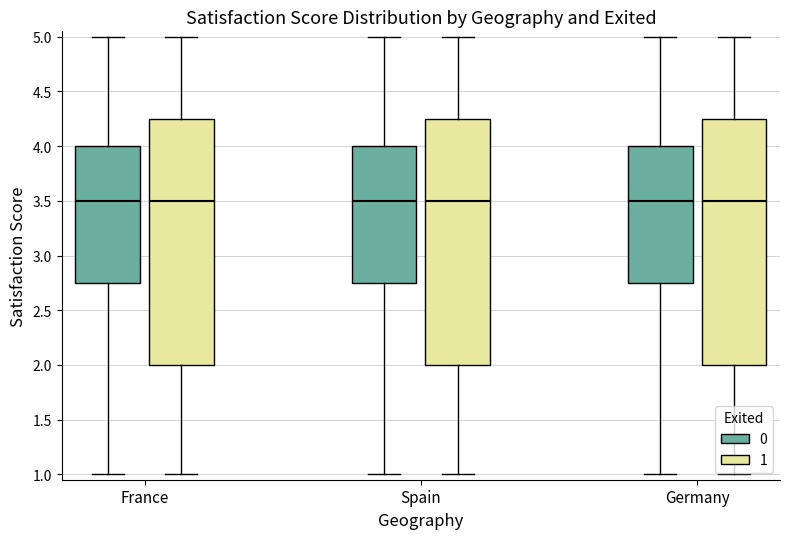

Reading left to right, read every box against the y-axis: the position of its median line, the range the box covers, and the ends of its whiskers. The values are not printed on the chart, so give them approximately, as read against the axis.

France (0): median 3.50, box 2.75 to 4.00, whiskers 1.00 to 5.00
France (1): median 3.50, box 2.00 to 4.25, whiskers 1.00 to 5.00
Spain (0): median 3.50, box 2.75 to 4.00, whiskers 1.00 to 5.00
Spain (1): median 3.50, box 2.00 to 4.25, whiskers 1.00 to 5.00
Germany (0): median 3.50, box 2.75 to 4.00, whiskers 1.00 to 5.00
Germany (1): median 3.50, box 2.00 to 4.25, whiskers 1.00 to 5.00